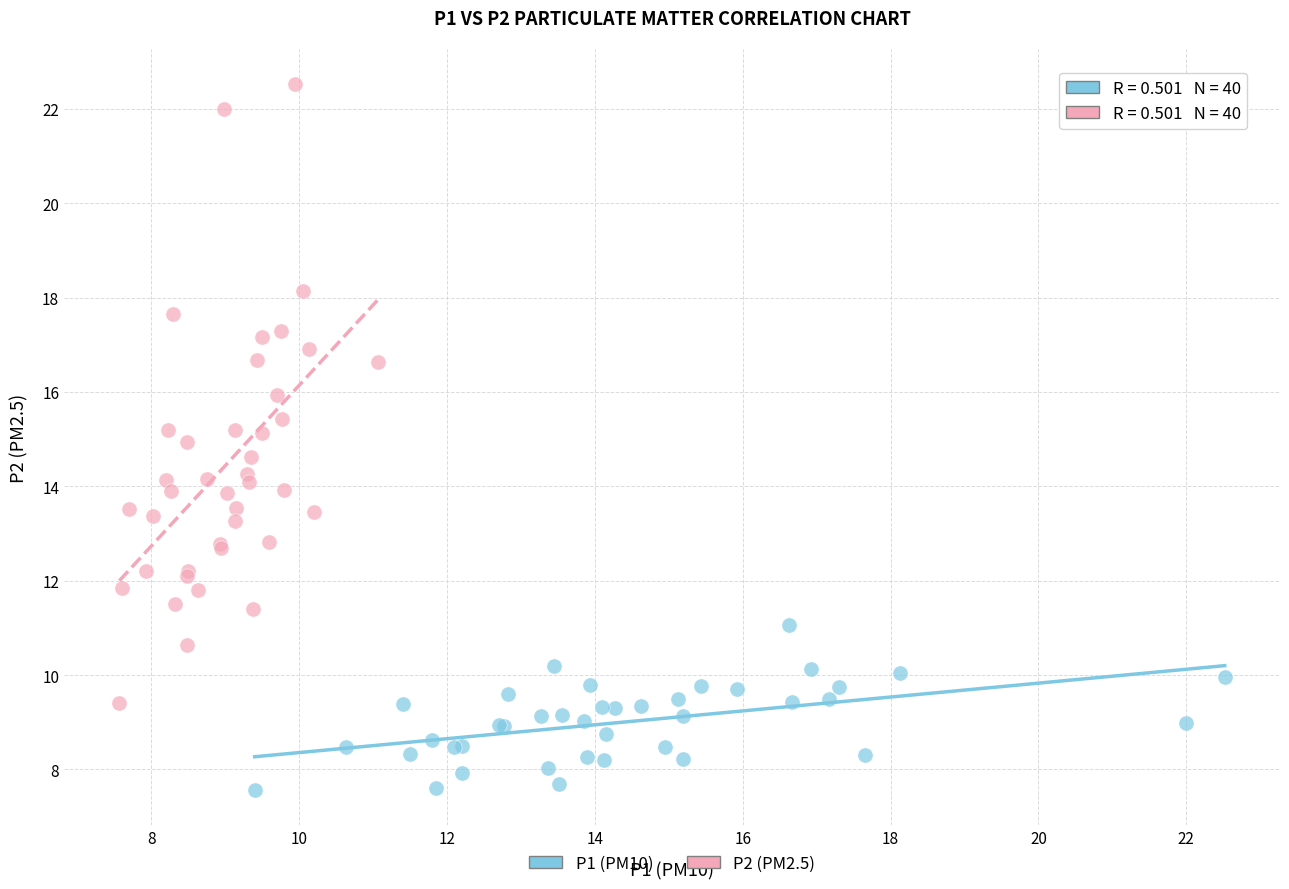

Which series contains the highest Y value?

P2 (PM2.5)